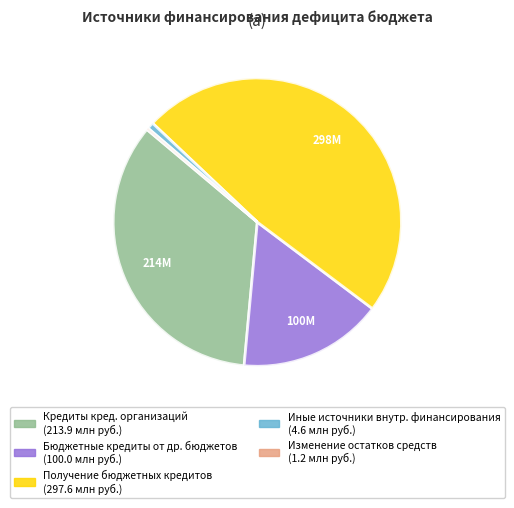

Does any single category account for the majority?

No